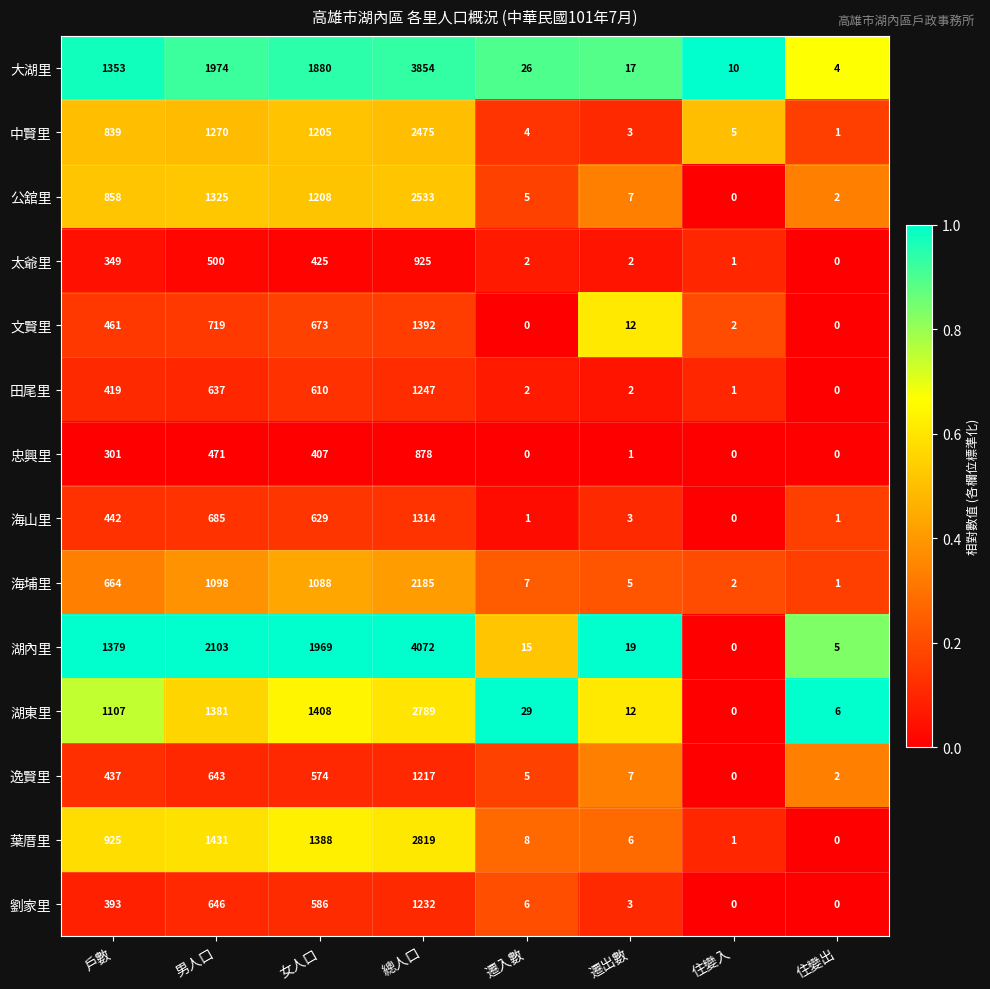

At which label is 逸賢里 closest to 608?

女人口